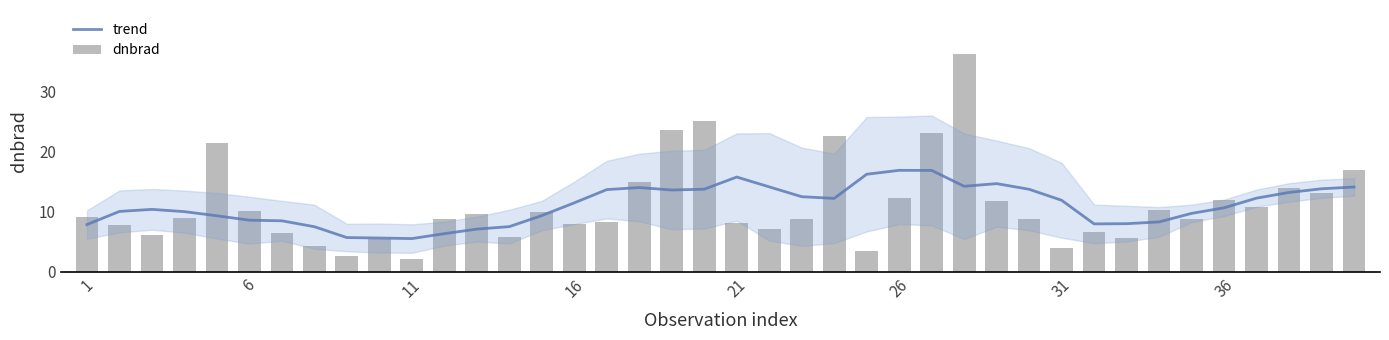

What is the greatest value displayed?

36.2